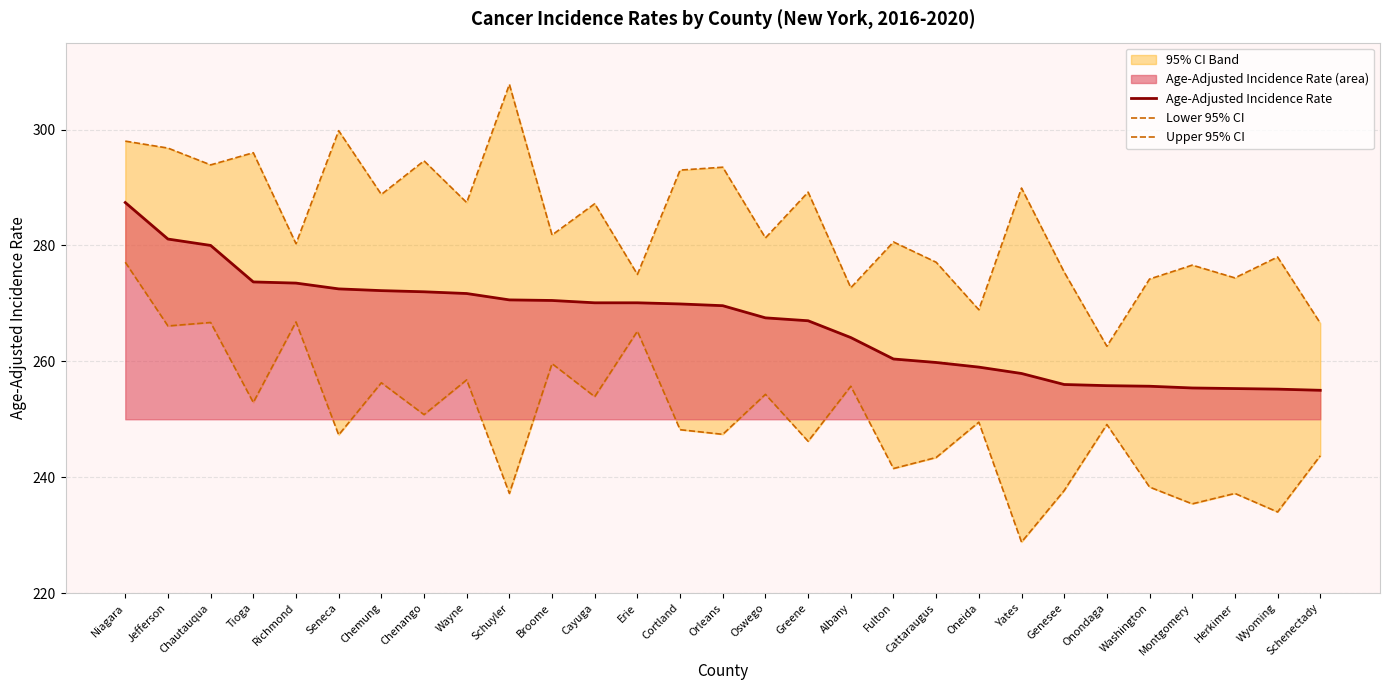

What is the difference between the maximum and minimum values in the Upper 95% CI series?

45.2